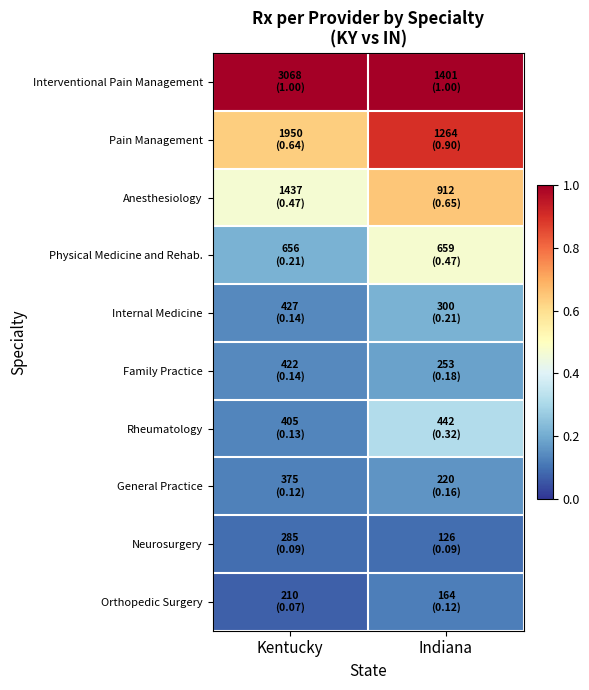

What is the difference between the highest and lowest values at Indiana?

0.9